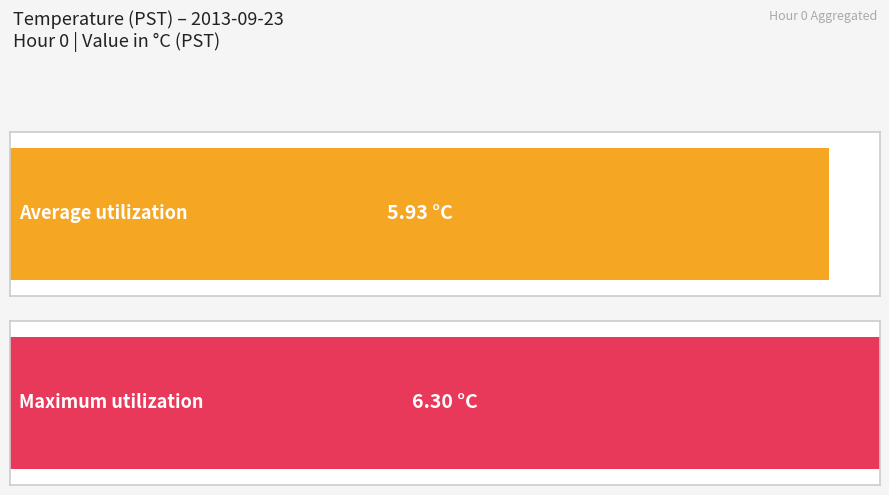

Rank the series at 17 from highest to lowest value.

Max Value, Average Value